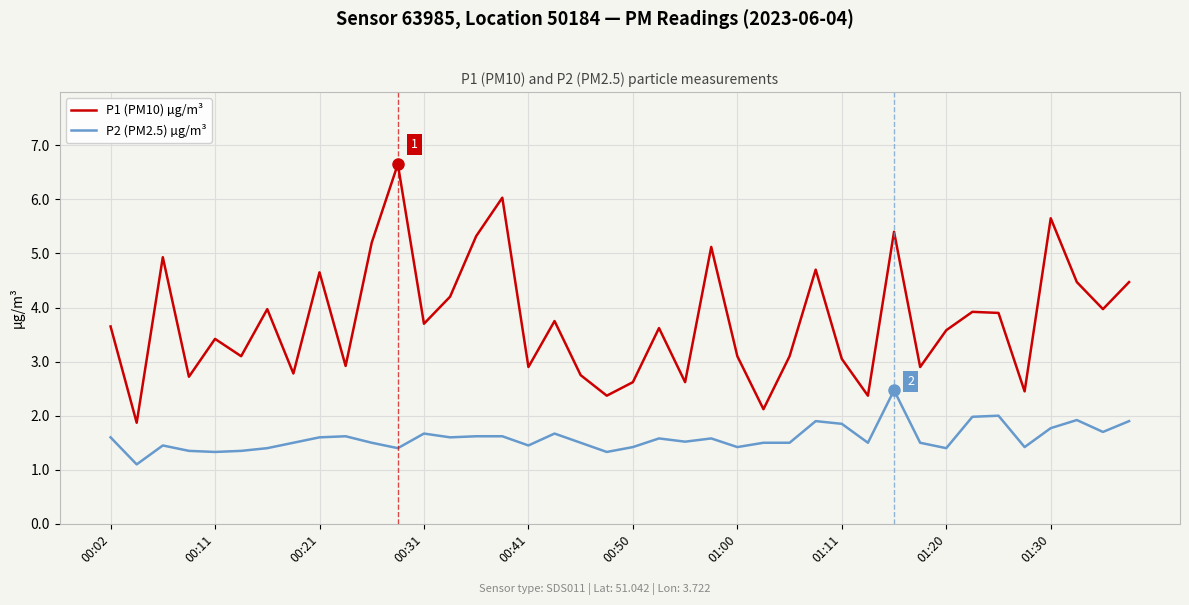

True or false: P2 (PM2.5) µg/m³ and P1 (PM10) µg/m³ cross at least once.

False